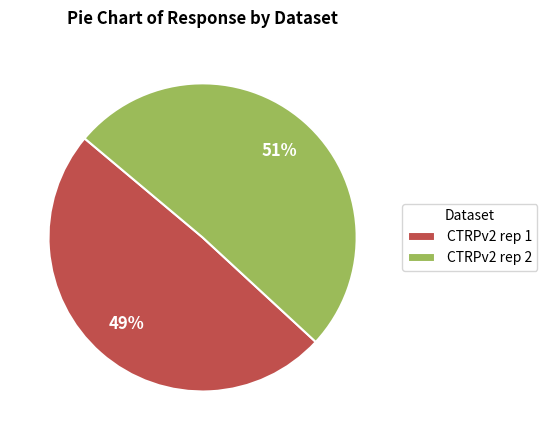

To the nearest percent, what is the average slice percentage?

50%